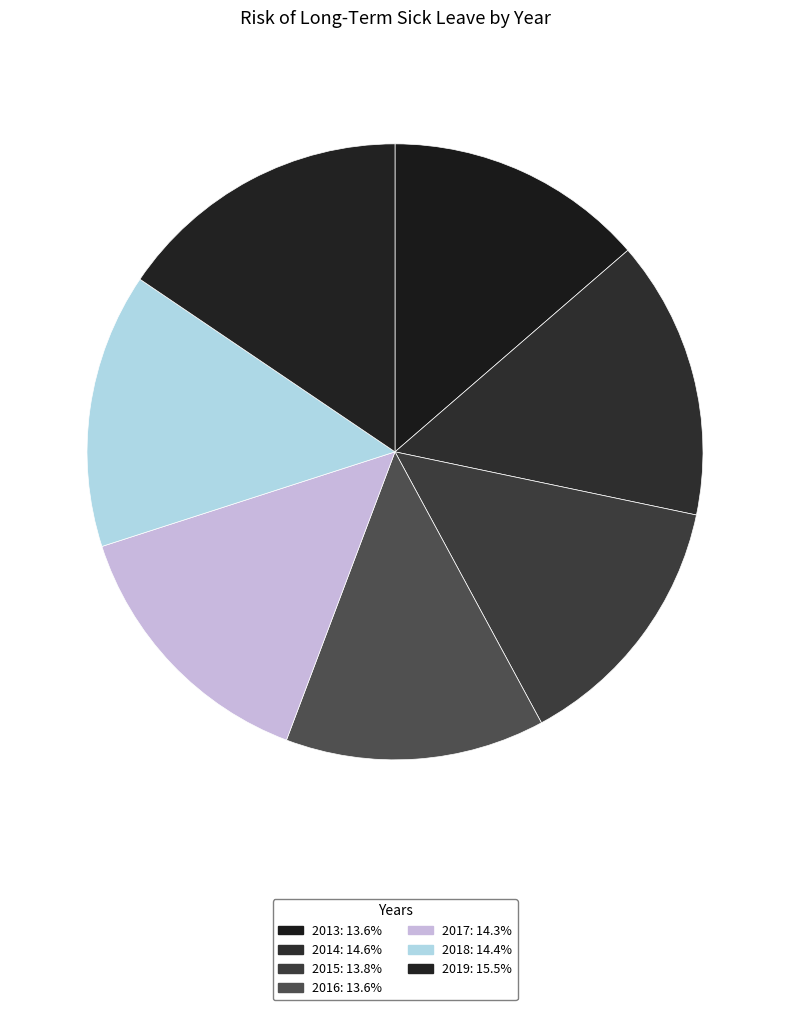

Is there a majority slice in this chart?

No